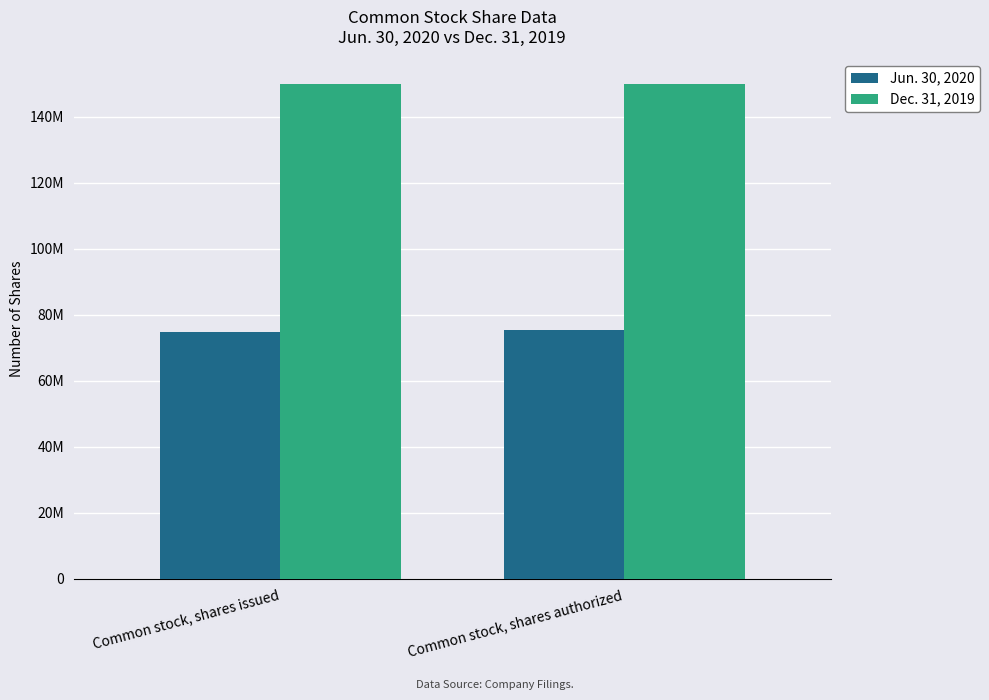

Are the bars grouped side by side (vs. stacked)?

Yes